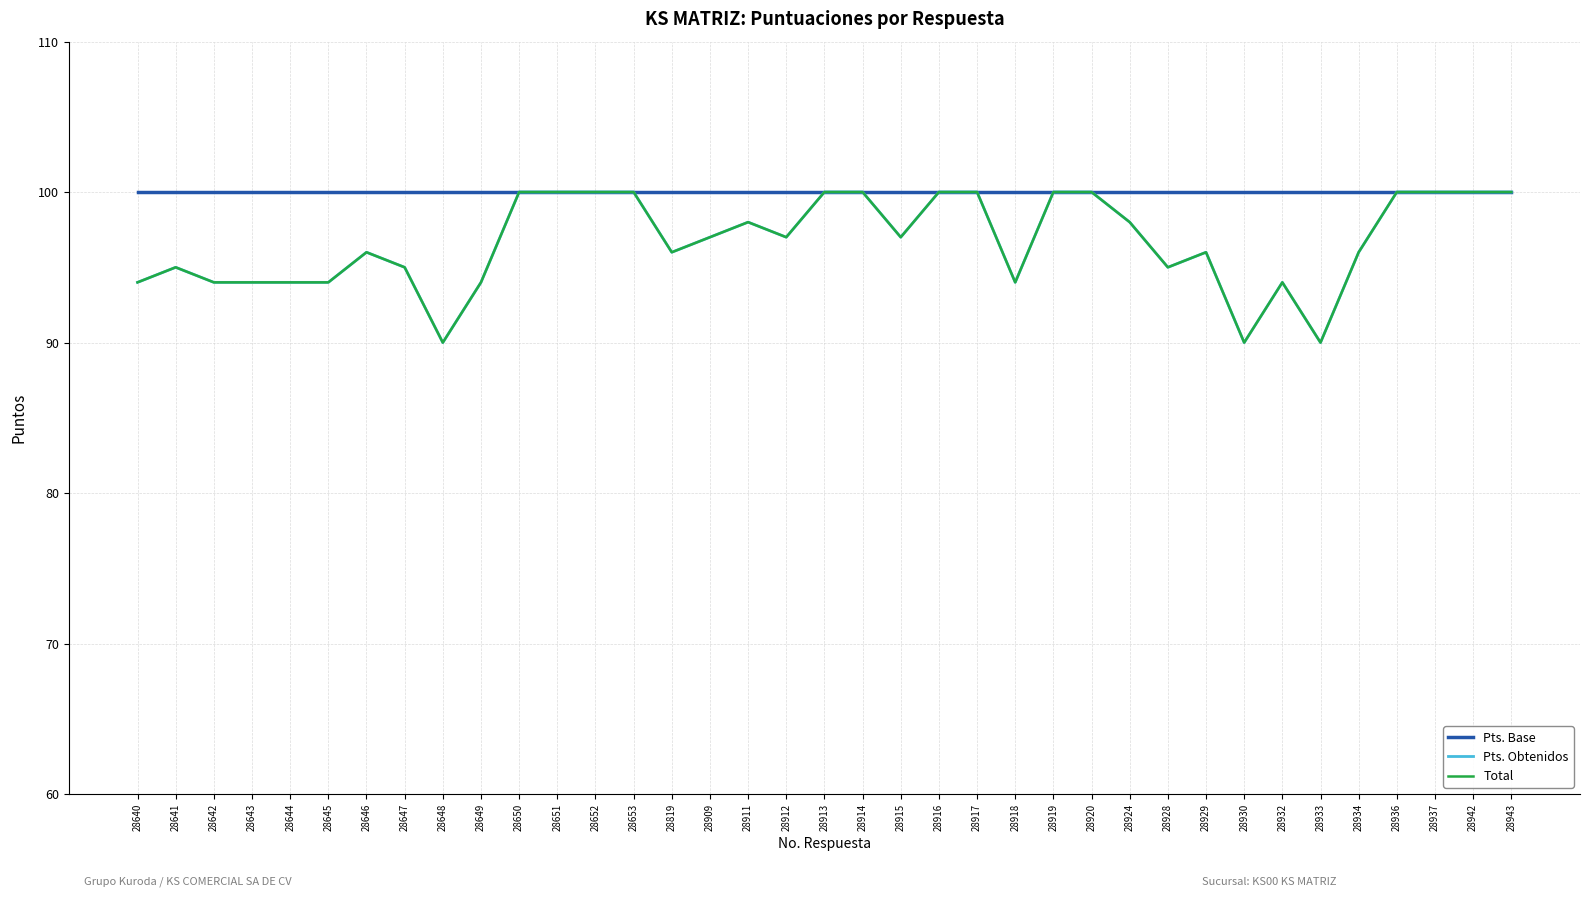

In Total, how many points are higher than both neighbors (excluding endpoints)?

5